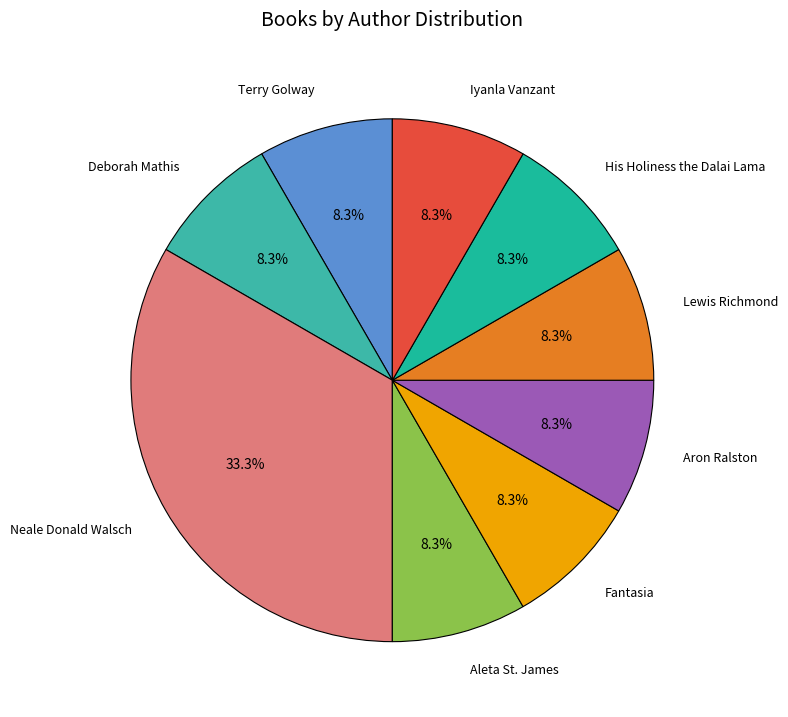

How many slices are in this pie chart?

9